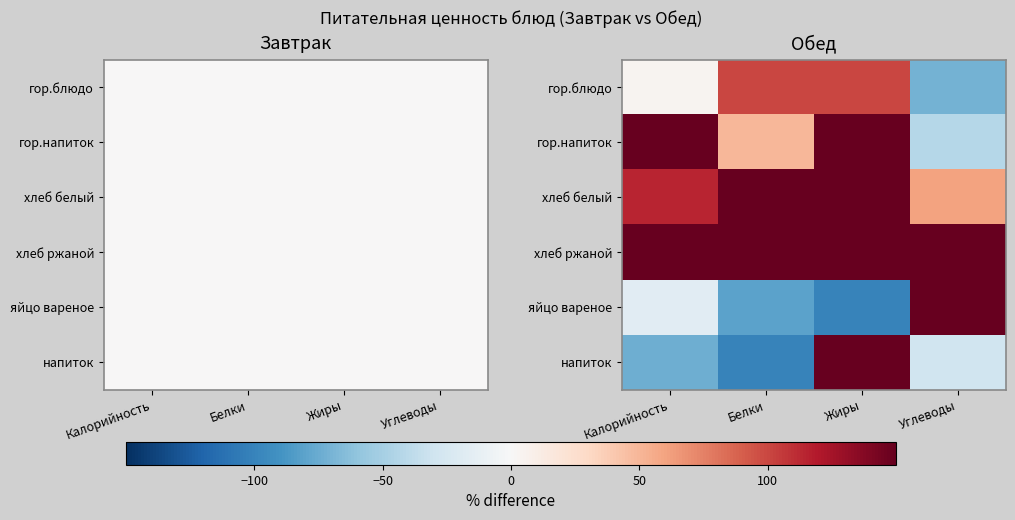

At which category does the chart reach its peak across all series?

Калорийность